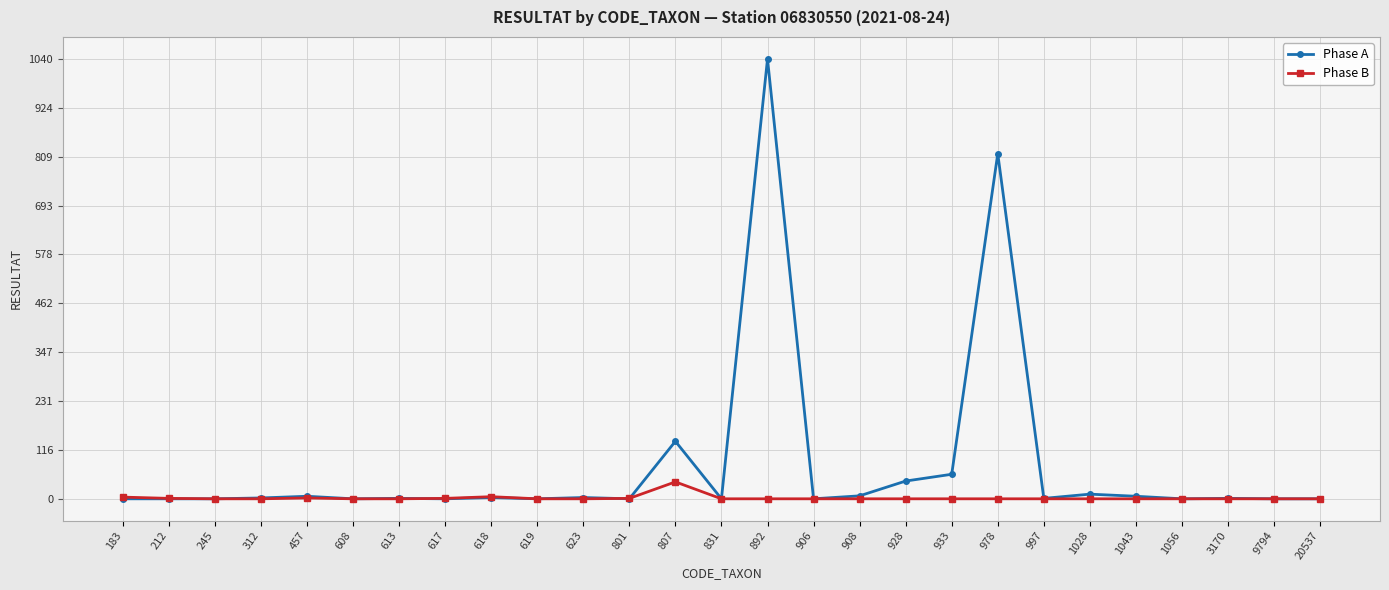

Which category has the highest value in the Phase B series?

807